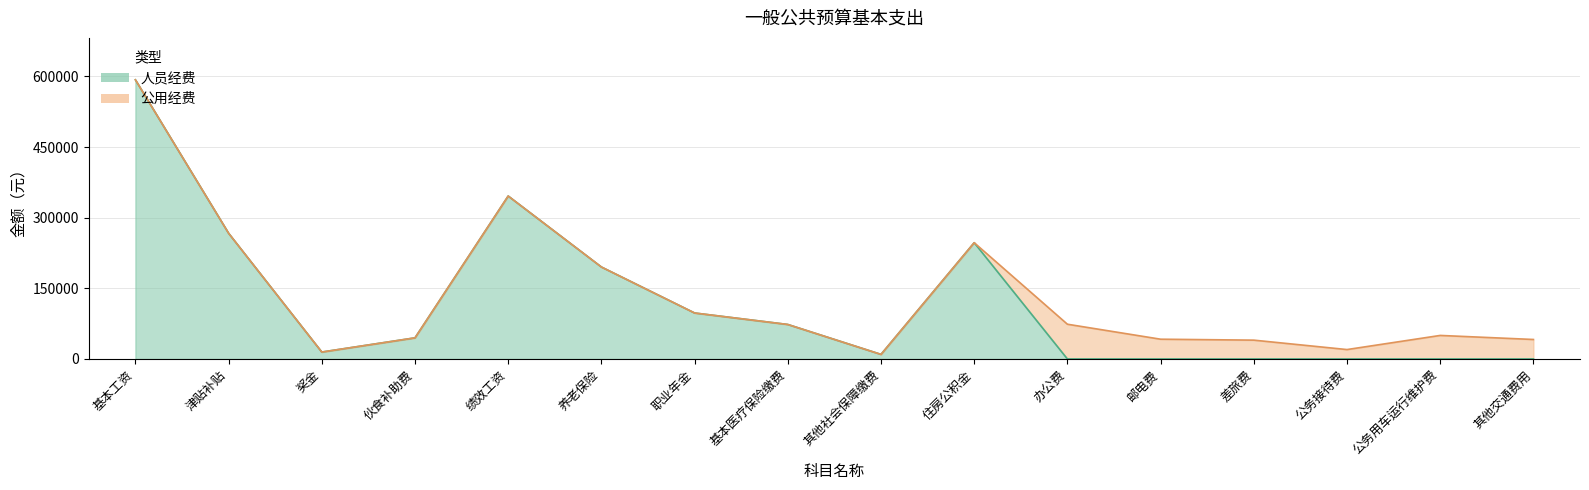

Is it true that 合计 equals 44880 at 伙食补助费?

True